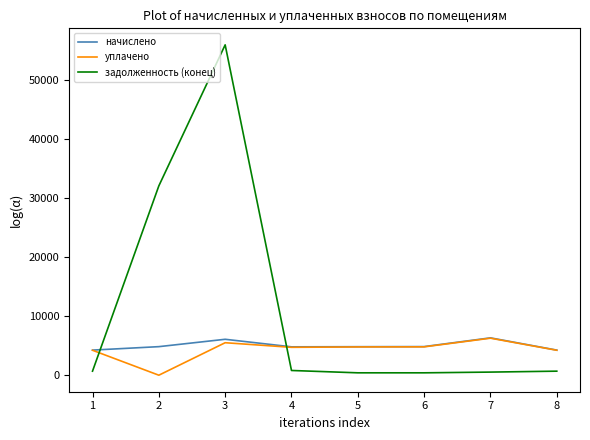

What is the highest value of the задолженность (конец) series?

55934.8